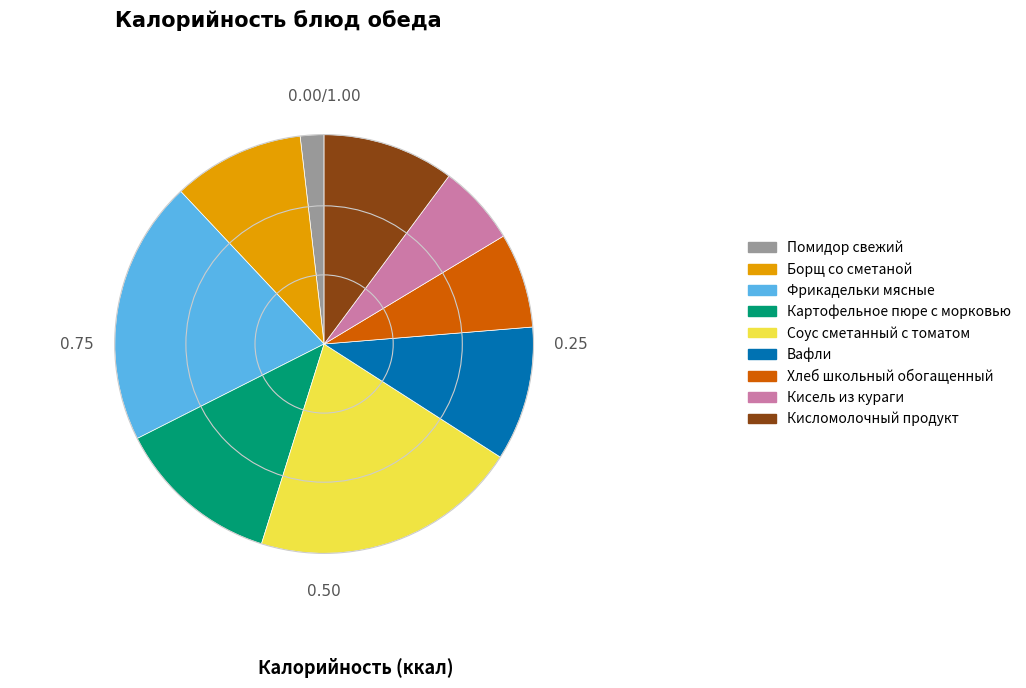

Approximately how many times larger is the value at Картофельное пюре с морковью compared to Вафли?

1.2